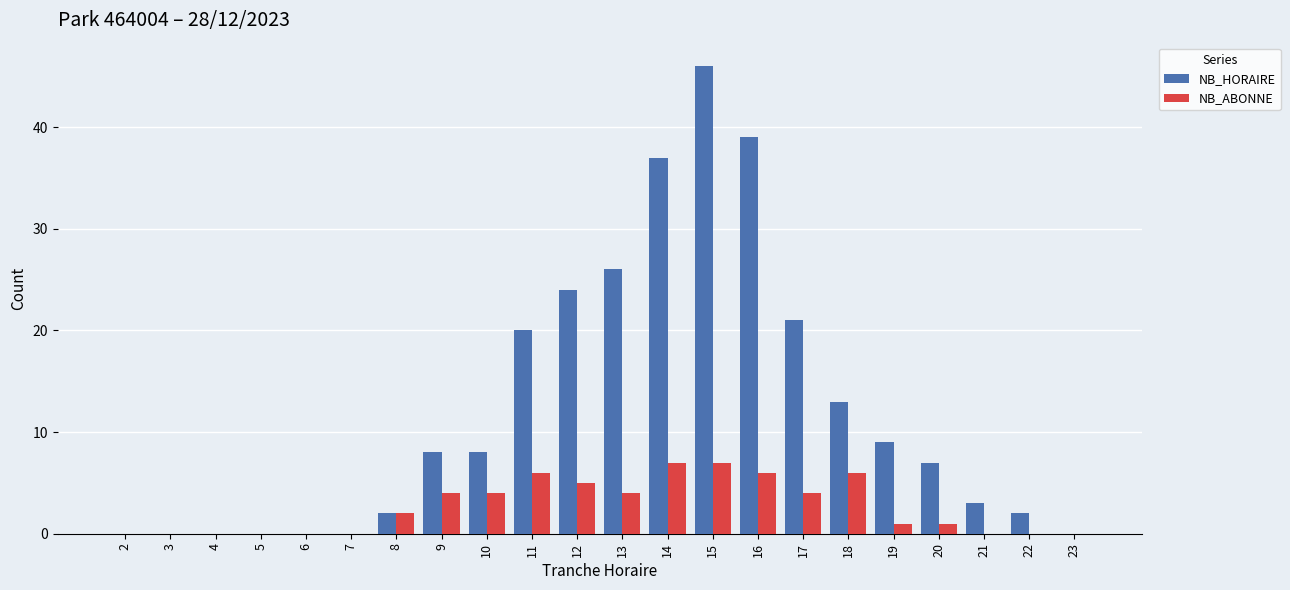

Count the number of categories in the chart.

22